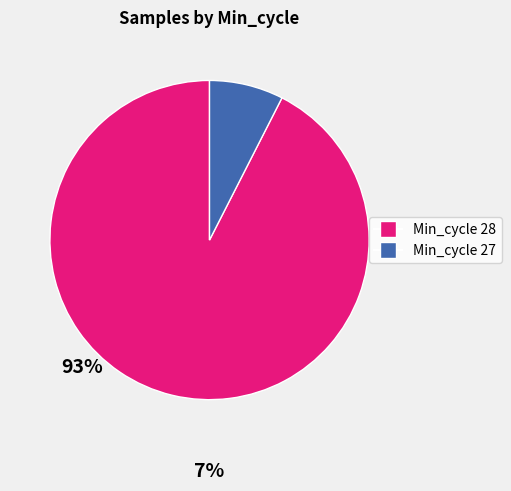

Is there any slice that represents more than half of the pie?

Yes